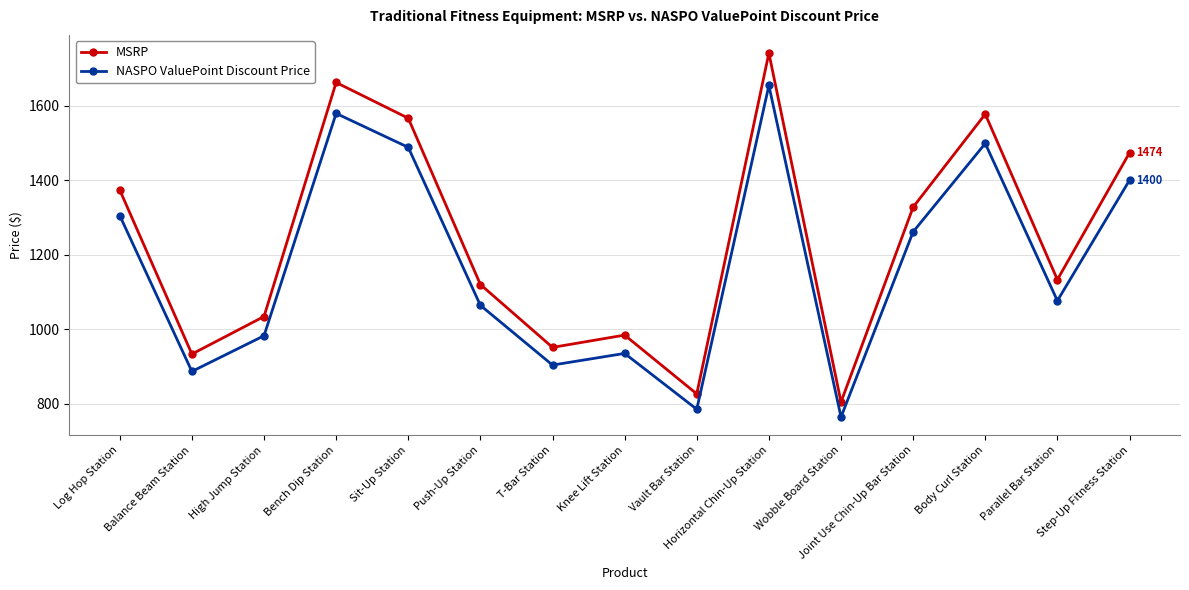

At which category does NASPO ValuePoint Discount Price reach its first local valley?

Balance Beam Station